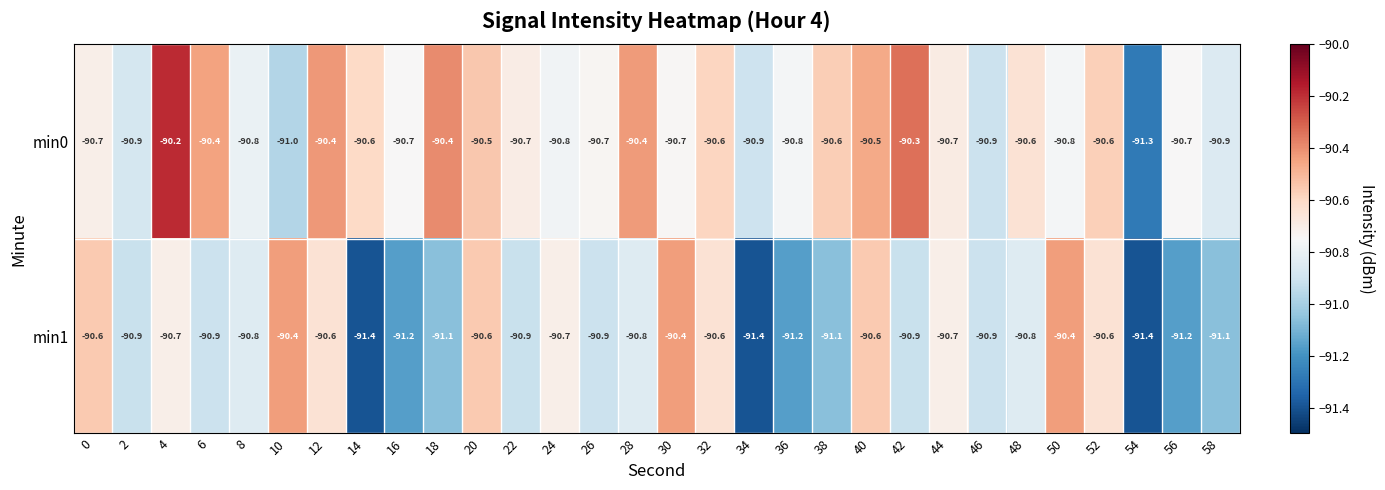

What is the spread (max minus min) of values at 32?

0.0